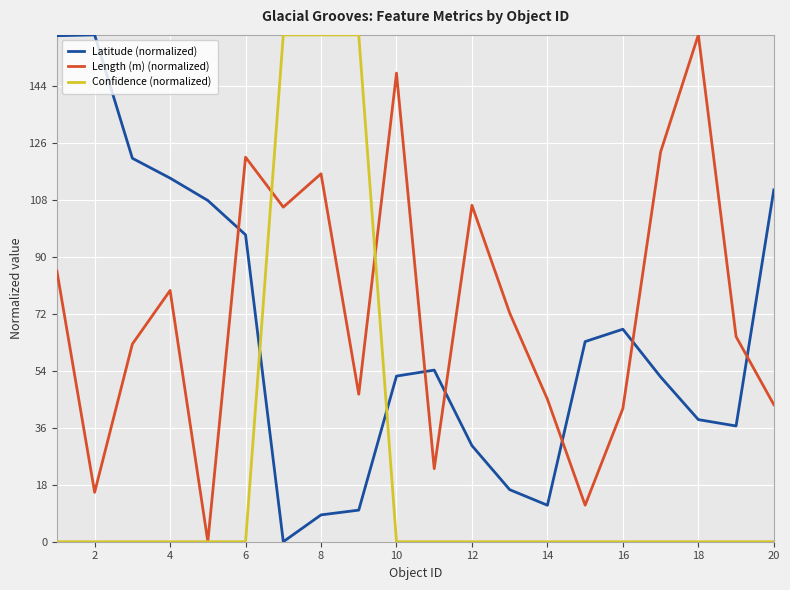

Which series has the largest total across all categories?

Length (m) (normalized)